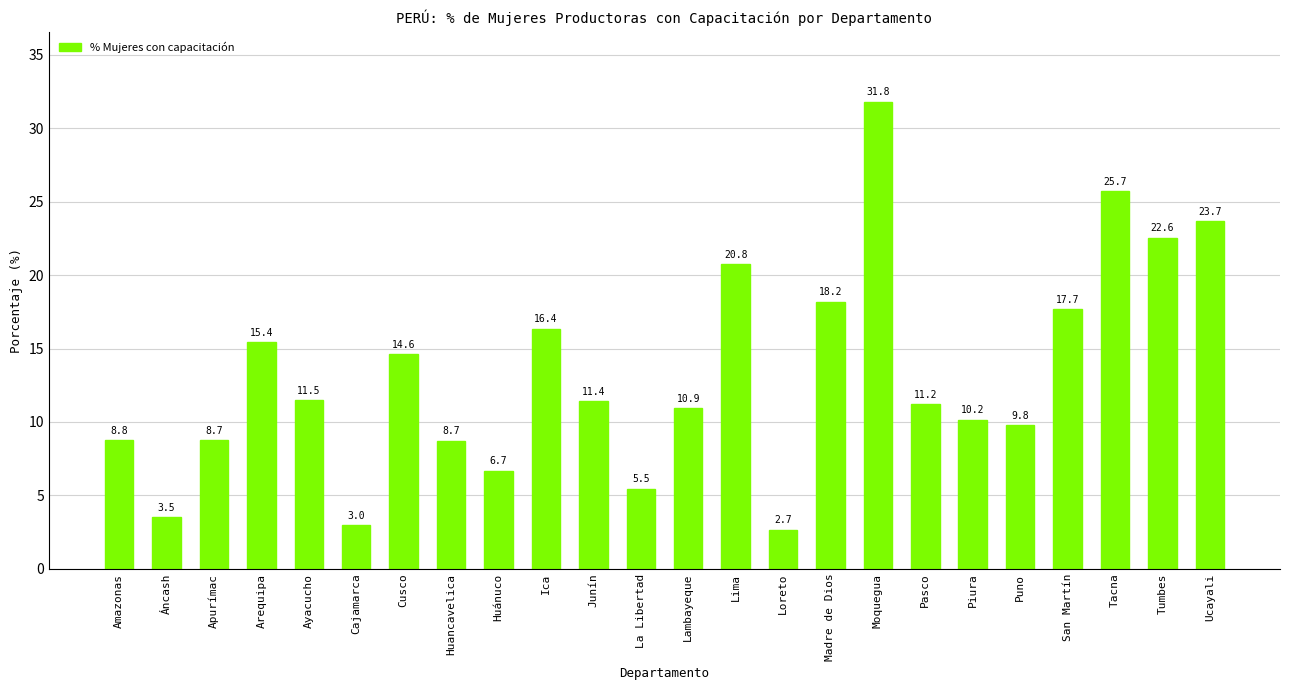

What is the ratio of the value at Junín to the value at Ucayali?

0.5